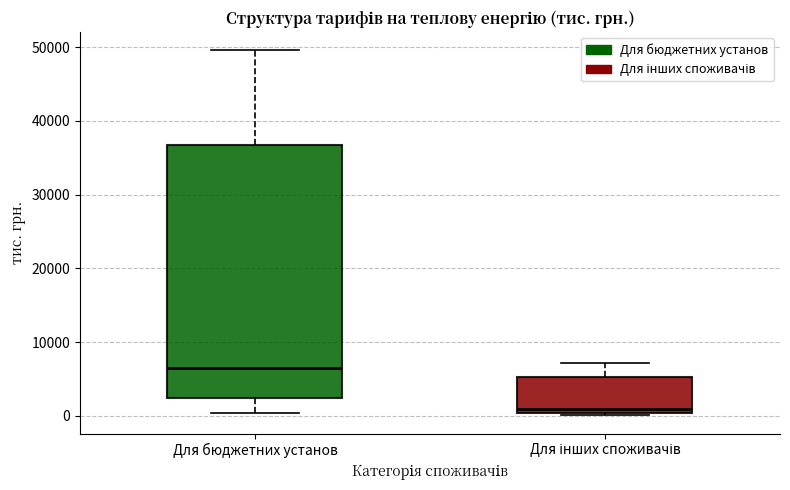

Reading left to right, transcribe this box plot: for each box, give where its median line is, the range the box spans, and where its two whiskers end, as read against the y-axis. The values are not printed on the chart, so give them approximately, as read against the axis.

Для бюджетних установ: median 6000, box 2000 to 37000, whiskers 0 to 50000
Для інших споживачів: median 1000, box 0 to 5000, whiskers 0 to 7000